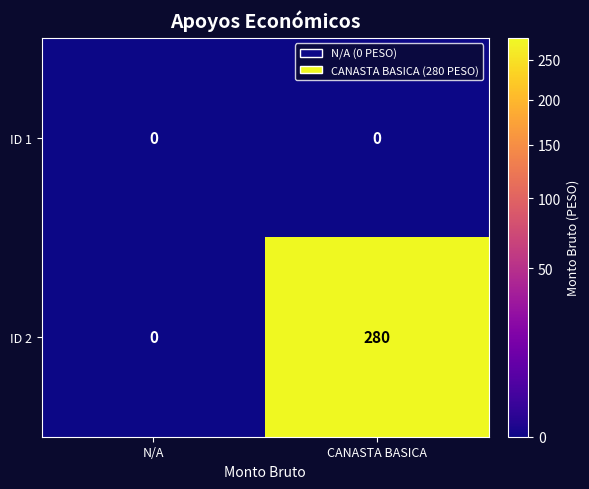

What is the difference between the maximum and minimum values in the ID 2 series?

280